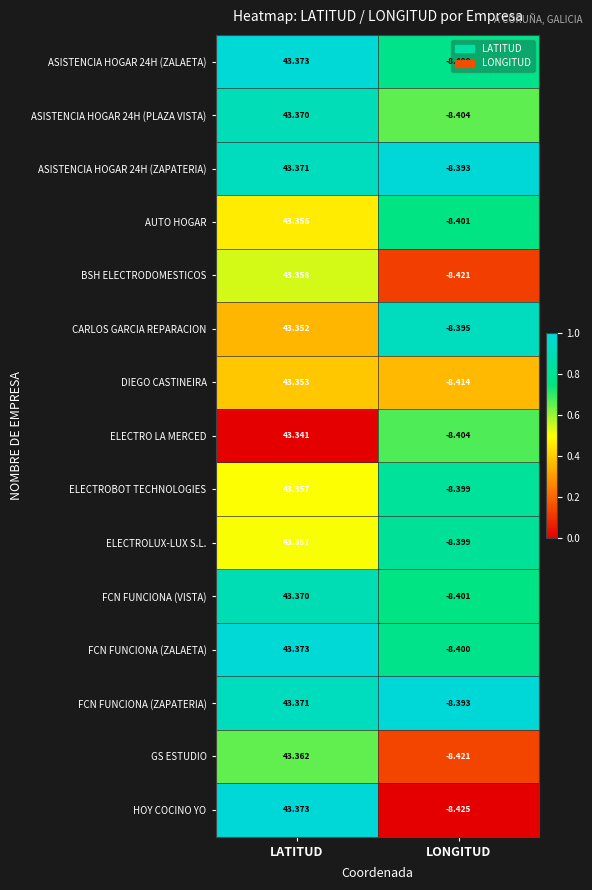

At which label is ASISTENCIA HOGAR 24H (ZALAETA) closest to 17?

LONGITUD